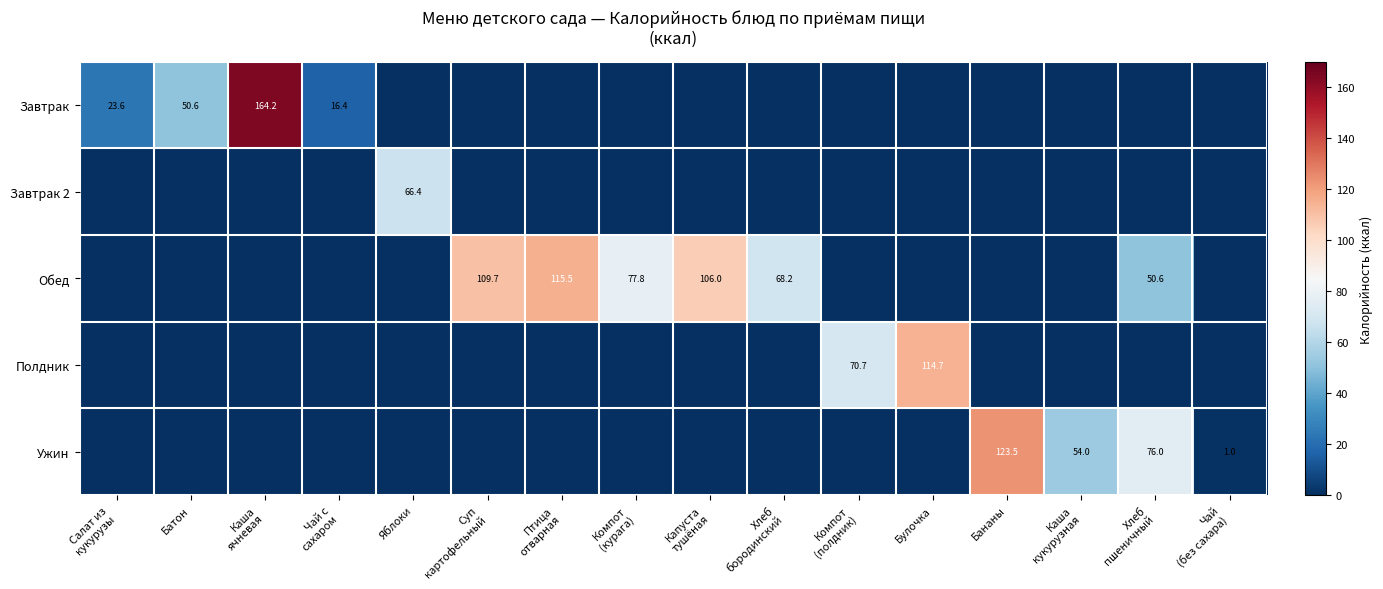

The Завтрак series shows 50.6 at Батон. True or false?

True